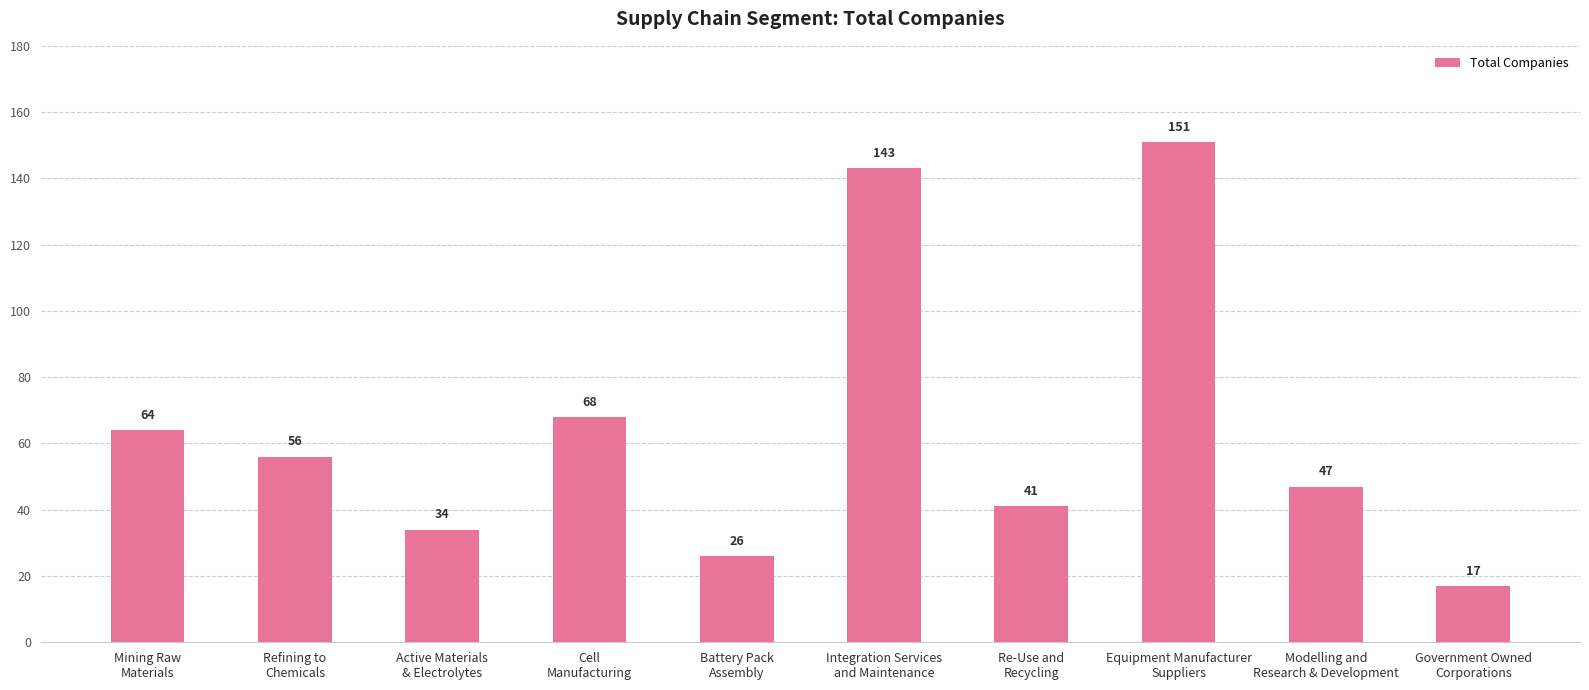

True or false: the data shows 47 at Modelling and
Research & Development.

True